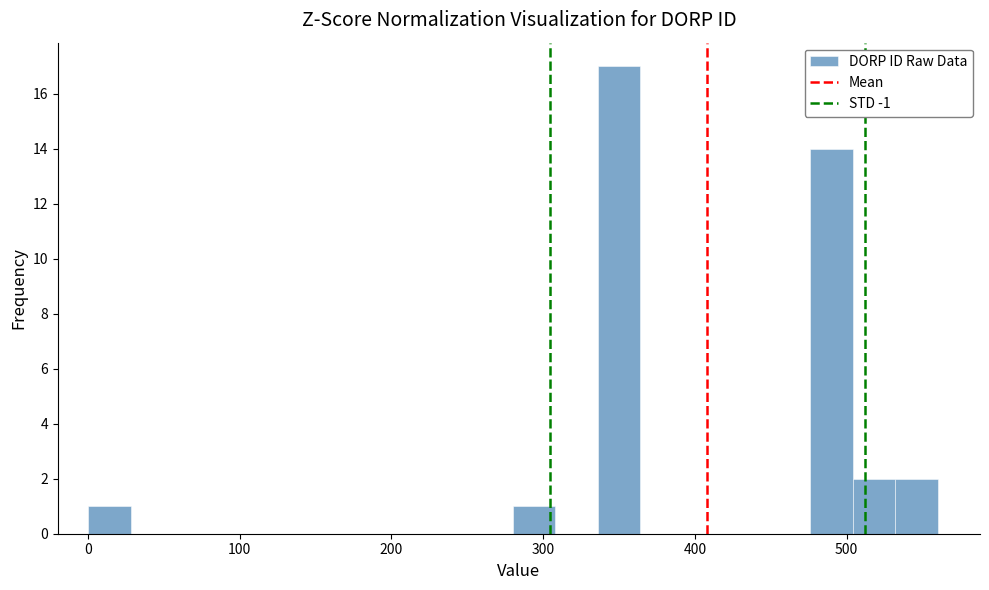

Around what value on the x-axis is the tallest bar? Give the approximate position of its centre, as read against the axis.

350